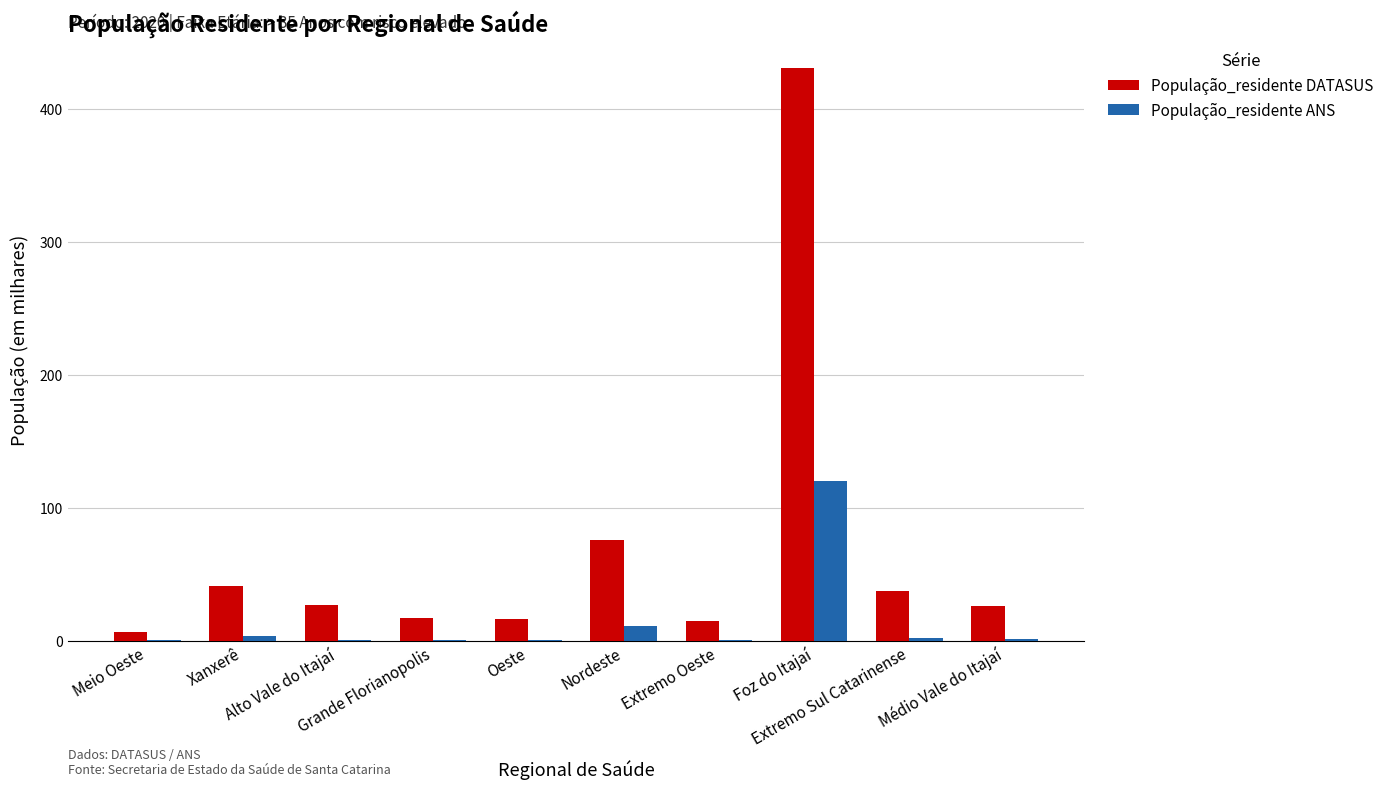

What is the sum of all População_residente DATASUS values?

693.5